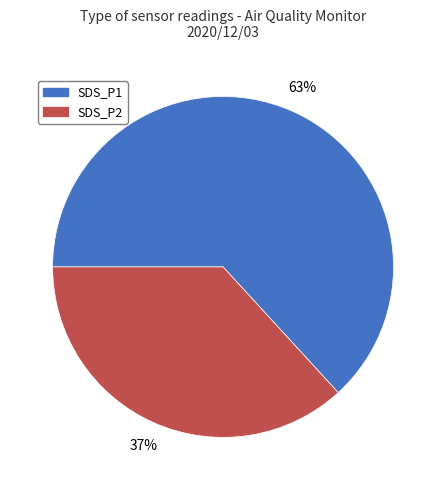

How many segments does this pie chart have?

2